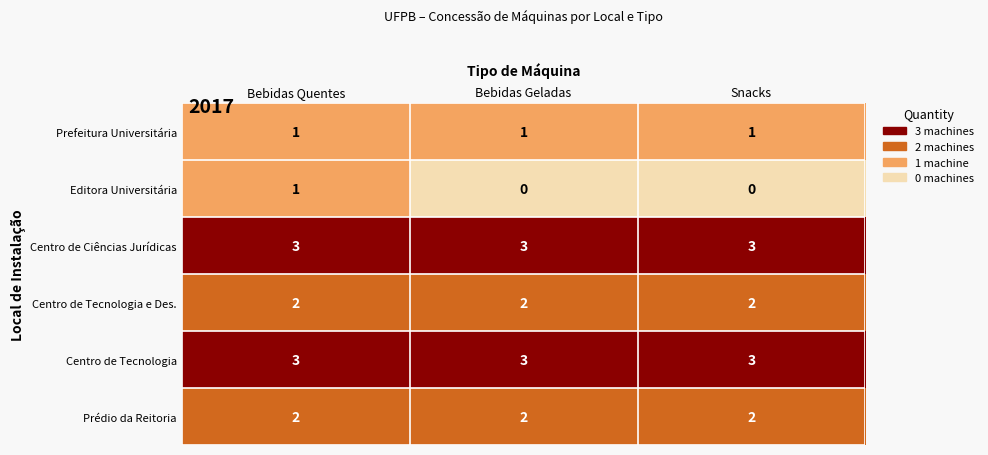

What is the greatest value displayed?

3